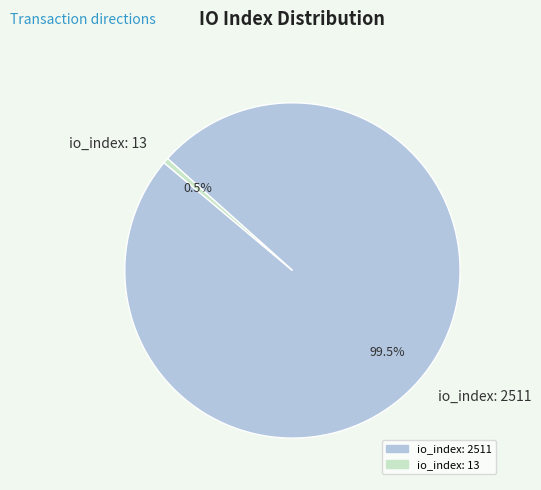

How many segments does this pie chart have?

2